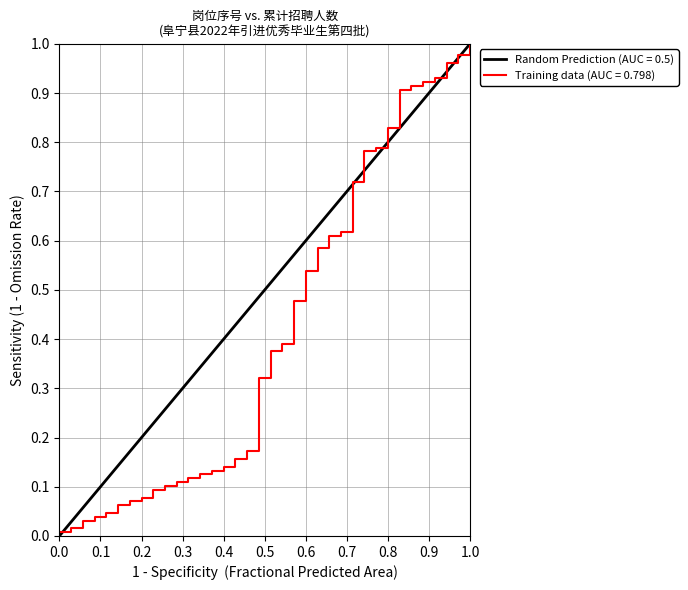

What is the sum of all values?

15.1